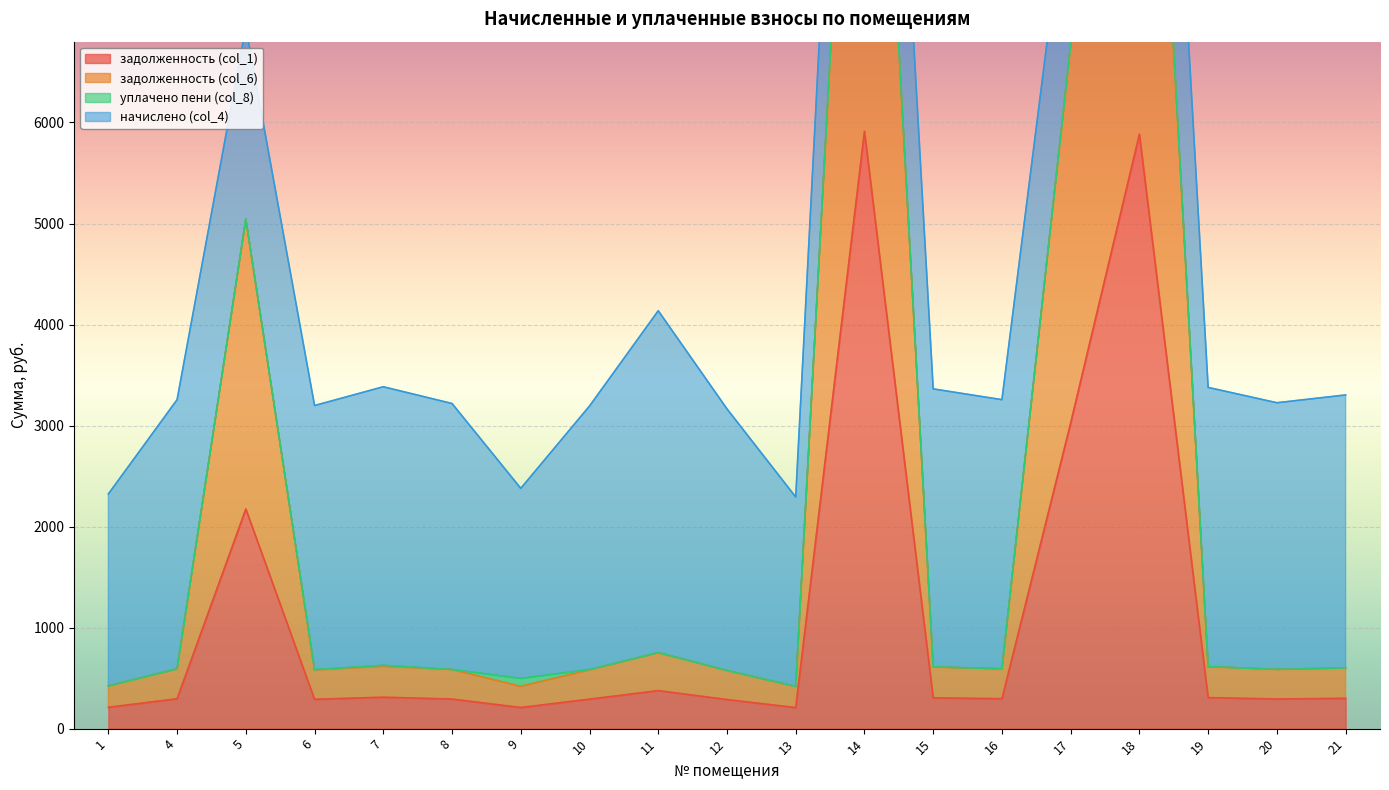

The value of задолженность (col_1) at 8 is 292.6. True or false?

True